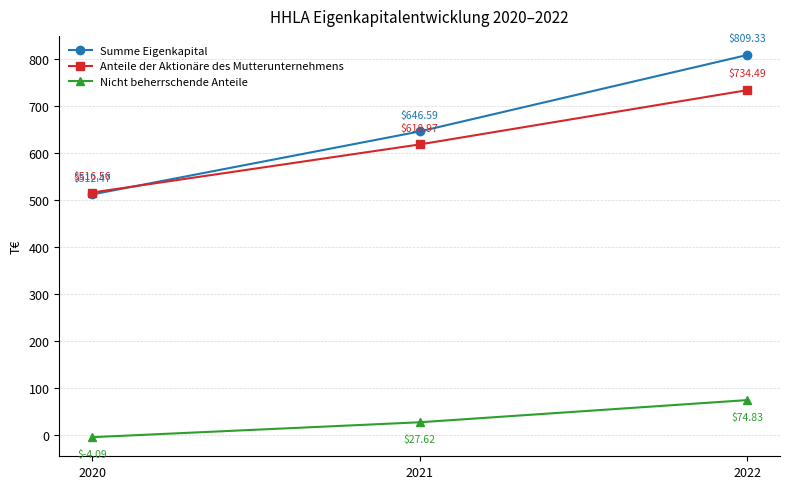

Does the chart have visible grid lines?

Yes